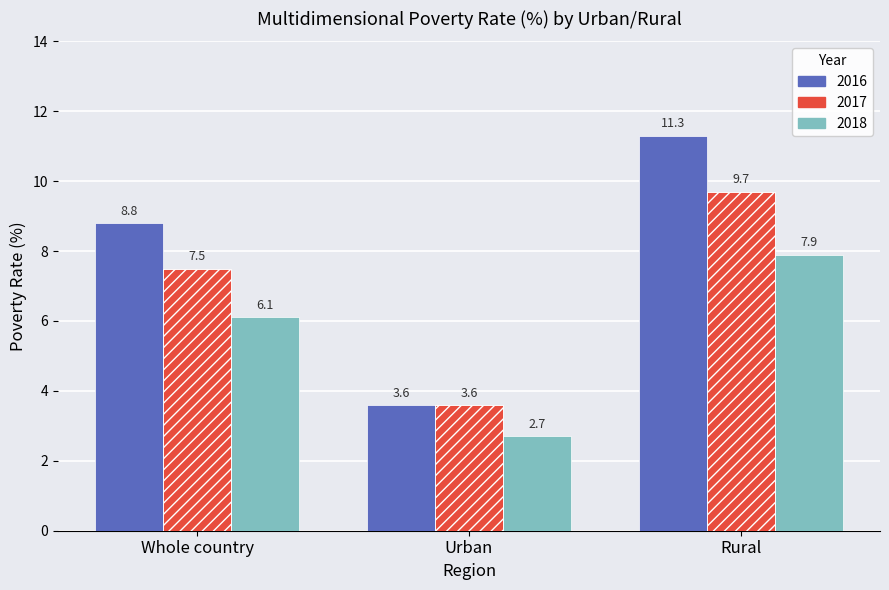

What is the difference between the highest and lowest values at Urban?

0.9